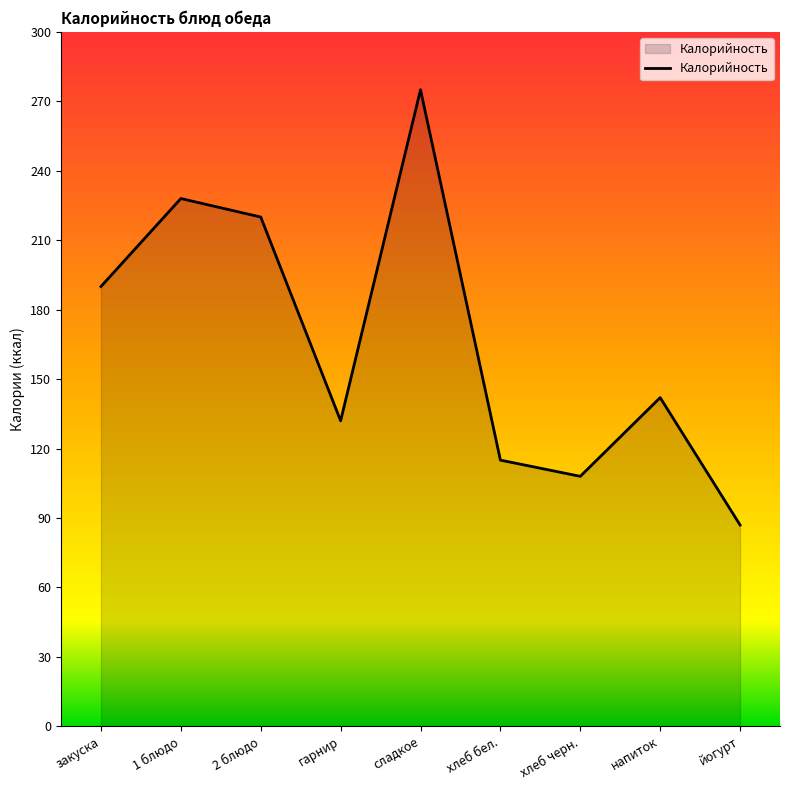

List the labels in order of value, smallest first.

йогурт, хлеб черн., хлеб бел., гарнир, напиток, закуска, 2 блюдо, 1 блюдо, сладкое